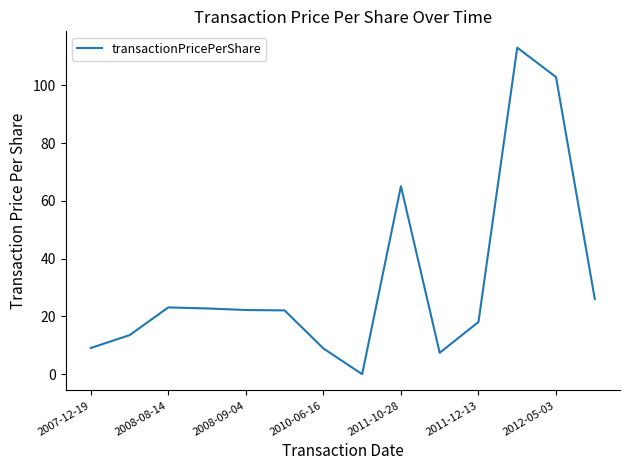

What is the difference between the maximum and minimum values?

113.0